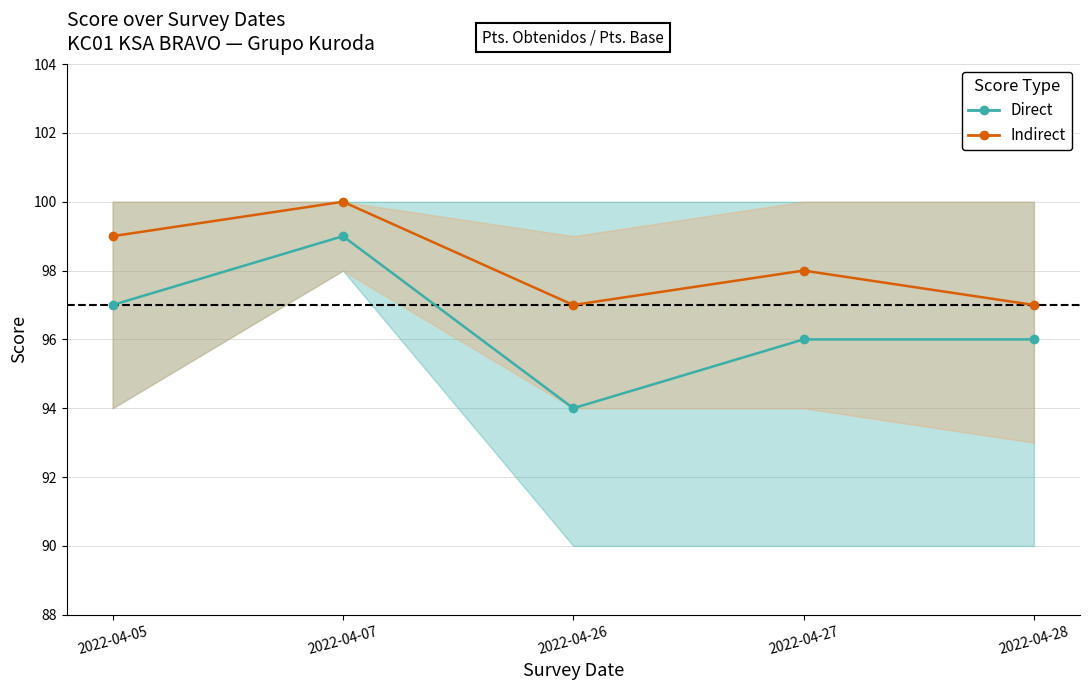

How many values in the Indirect series exceed 98?

2